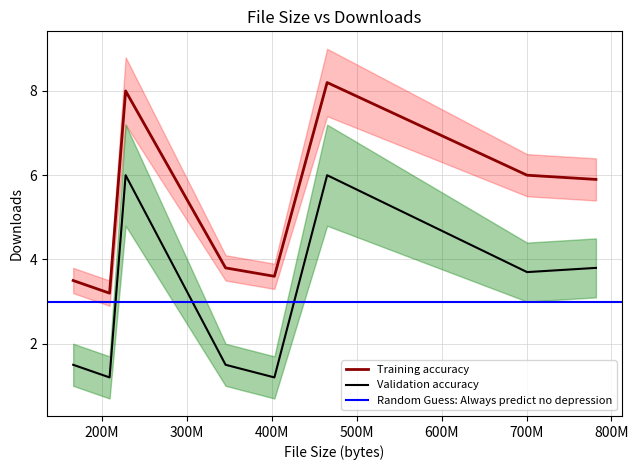

True or false: Validation accuracy and Training accuracy cross at least once.

False